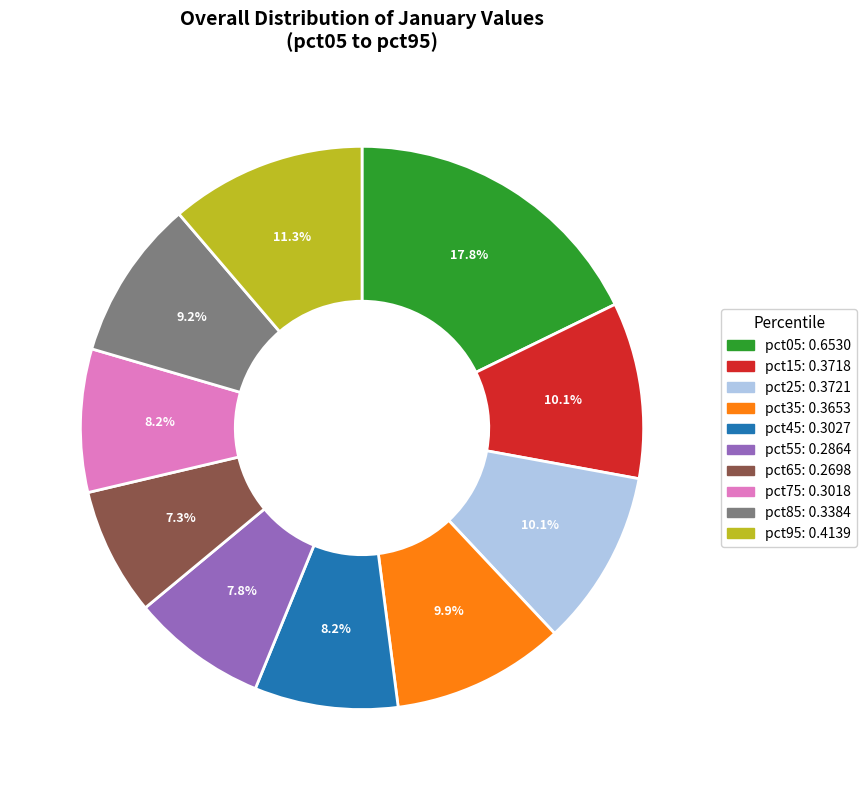

Do pct85 and pct05 together represent more than half of the pie?

No